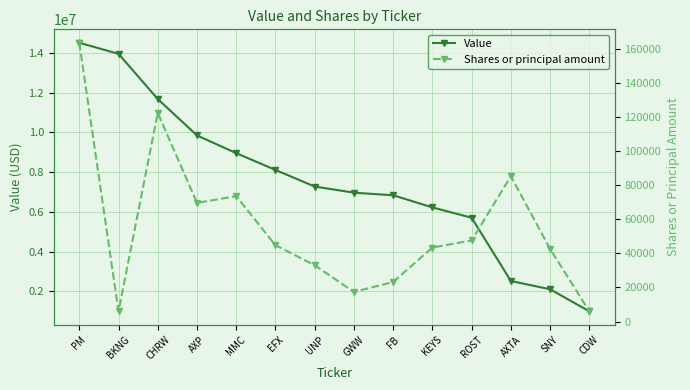

What is the minimum value for Shares or principal amount?

5989